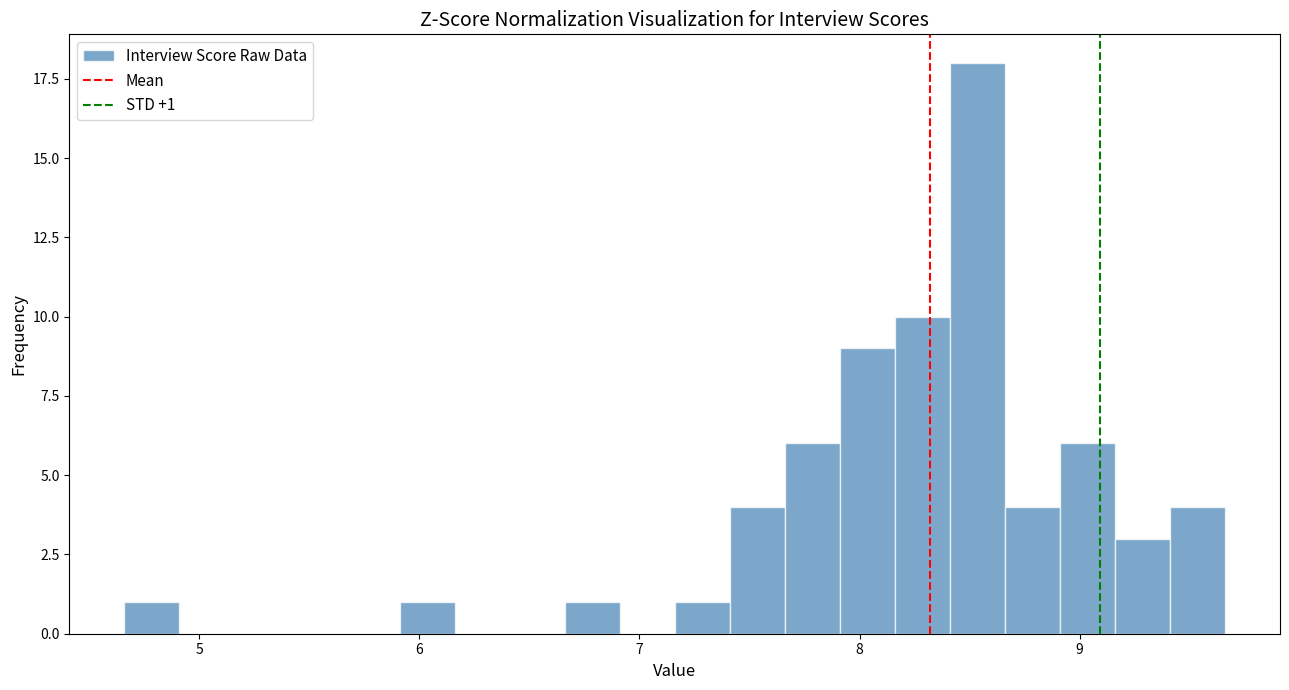

Around what value on the x-axis is the tallest bar? Give the approximate position of its centre, as read against the axis.

8.5